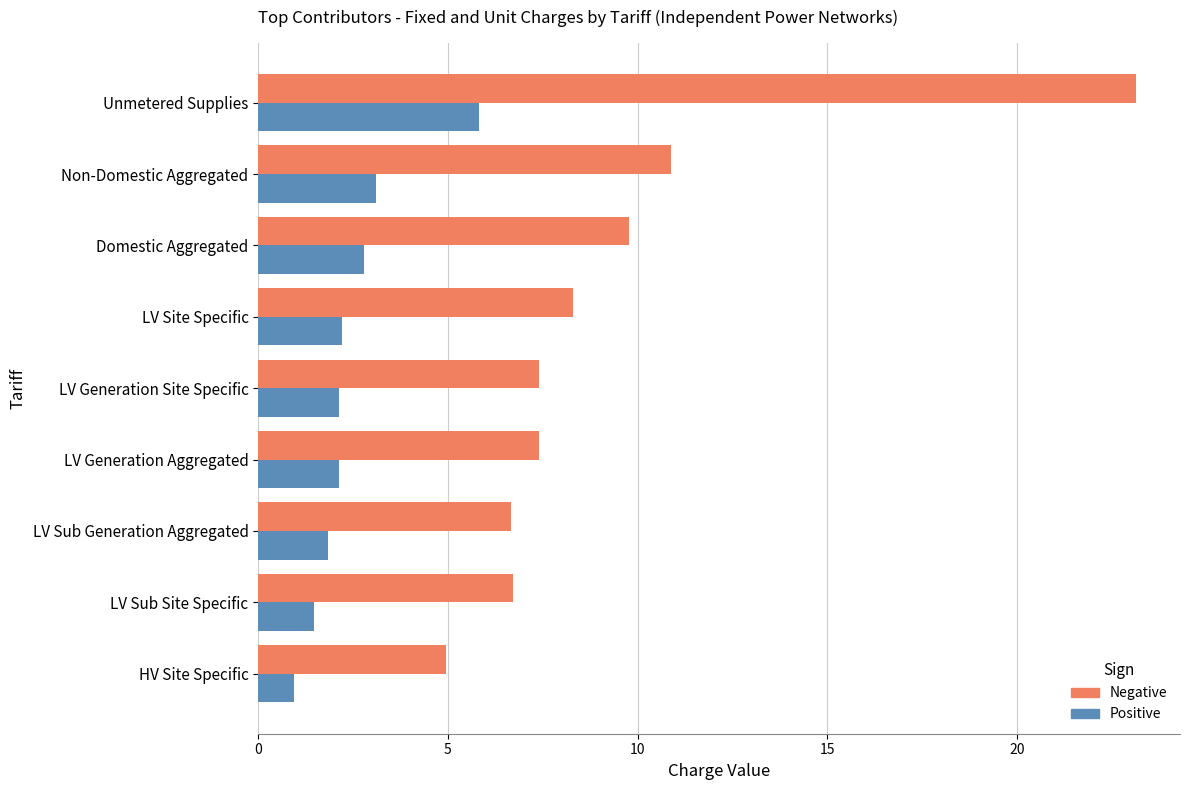

The Negative series shows 10.9 at Non-Domestic Aggregated. True or false?

True